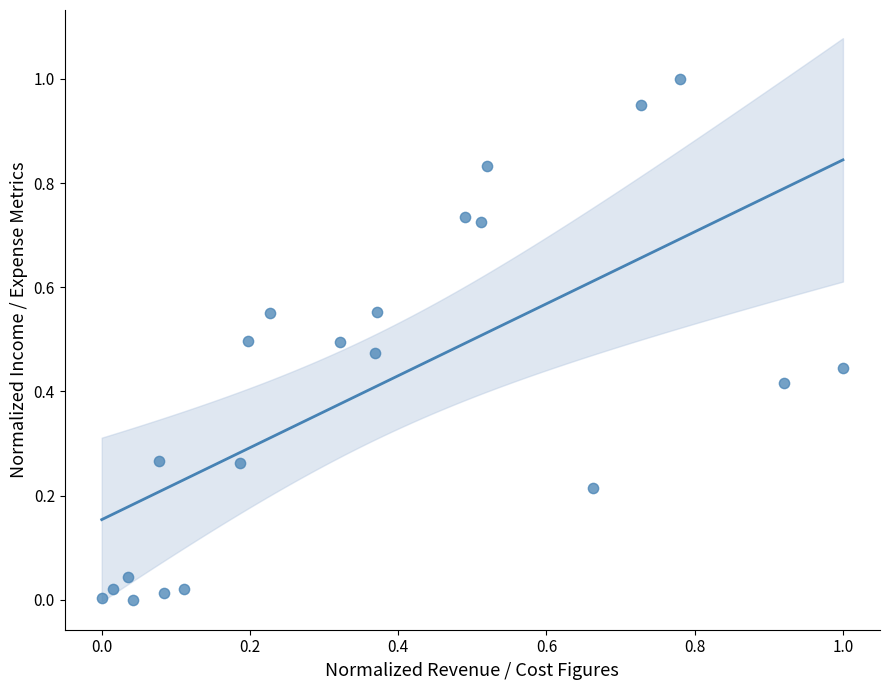

How many data points are displayed?

21